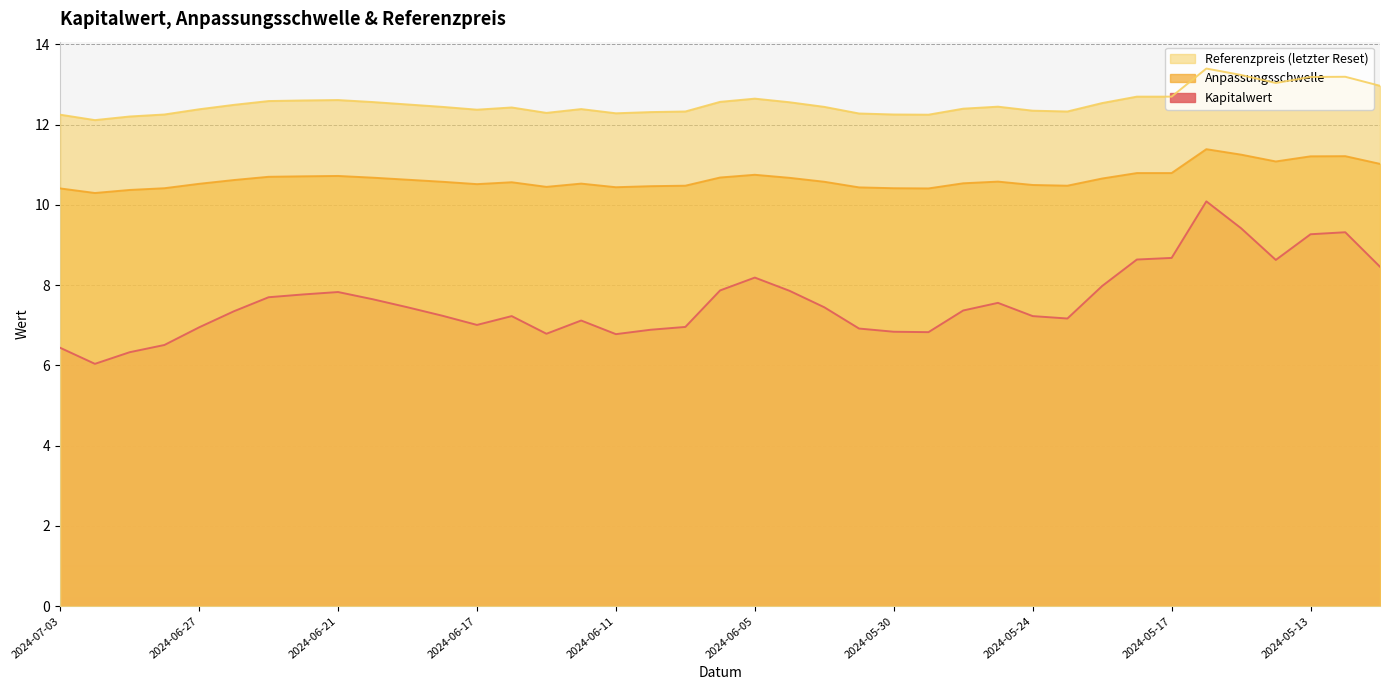

What is the value of the Anpassungsschwelle point at the 28th from the left?

10.6